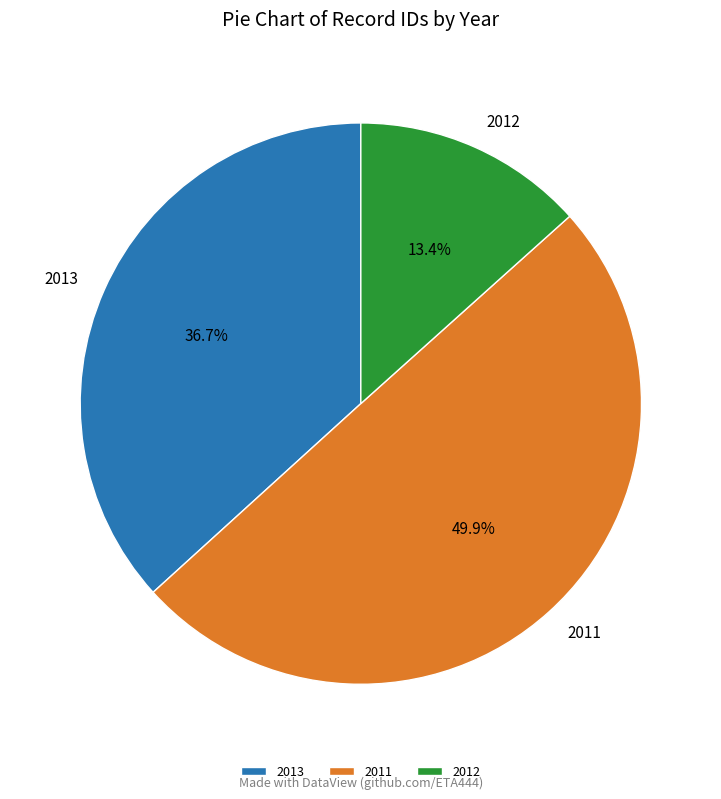

Combined, do 2011 and 2013 account for over 50%?

Yes